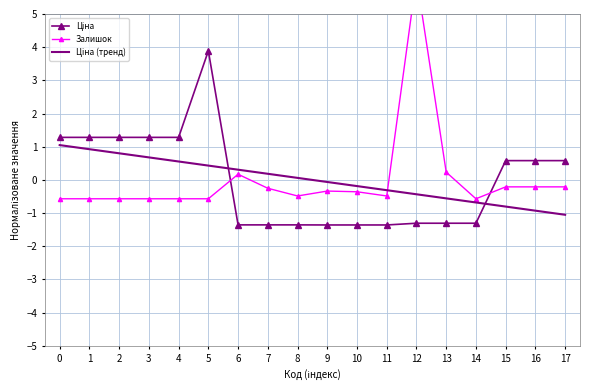

What is the difference between the maximum and minimum values in the Залишок series?

6.7